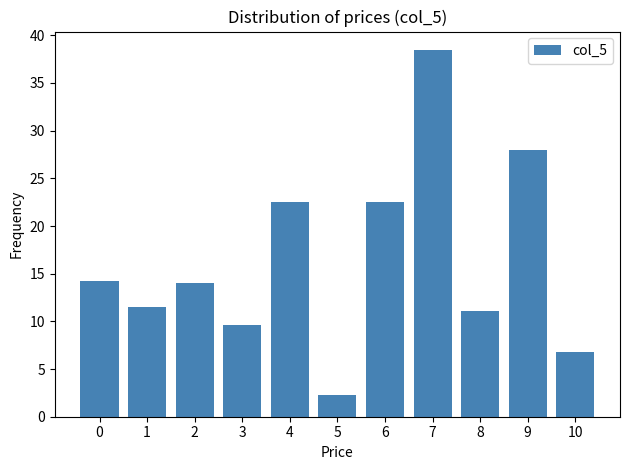

What is the approximate value at 4?

22.5